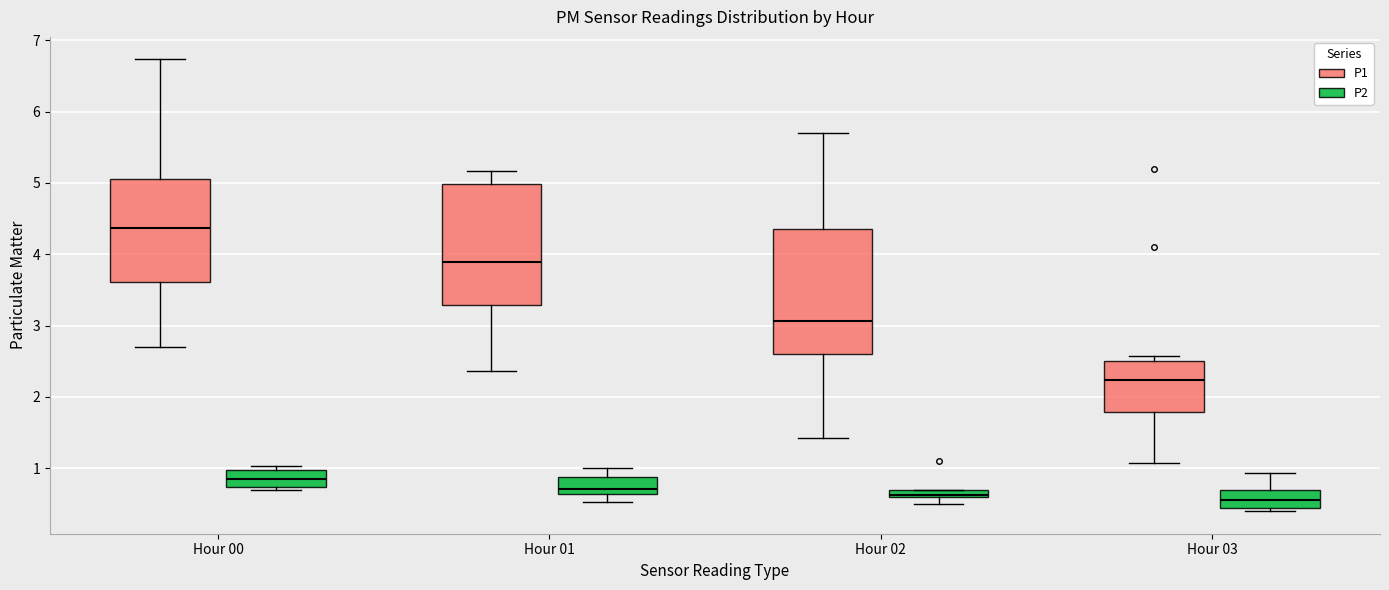

Where does the lower whisker of the box for Hour 01 (P2) end on the y-axis? The values are not printed on the chart, so give them approximately, as read against the axis.

0.5